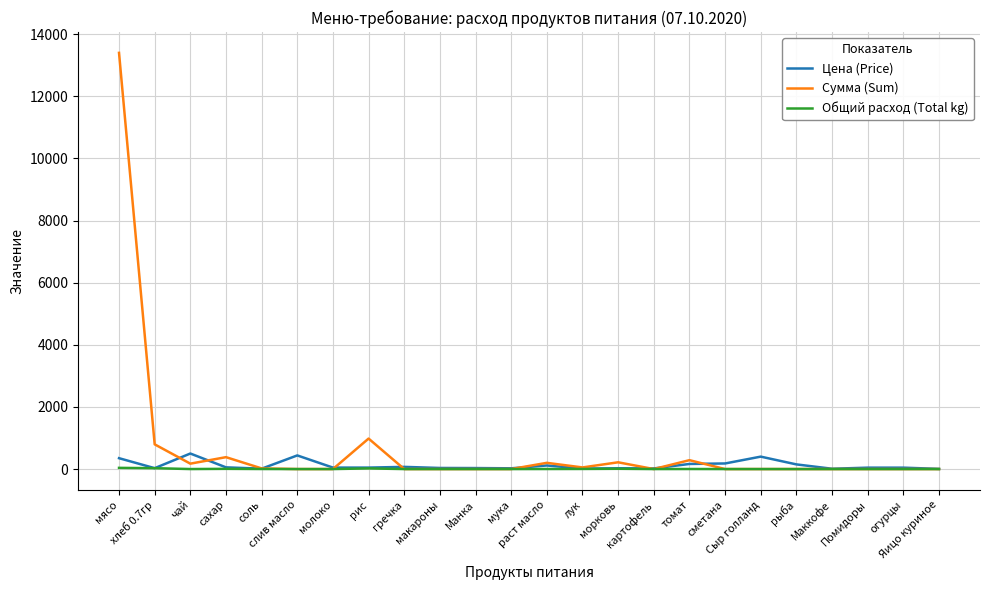

What is the average value of the Общий расход (Total kg) series?

4.7